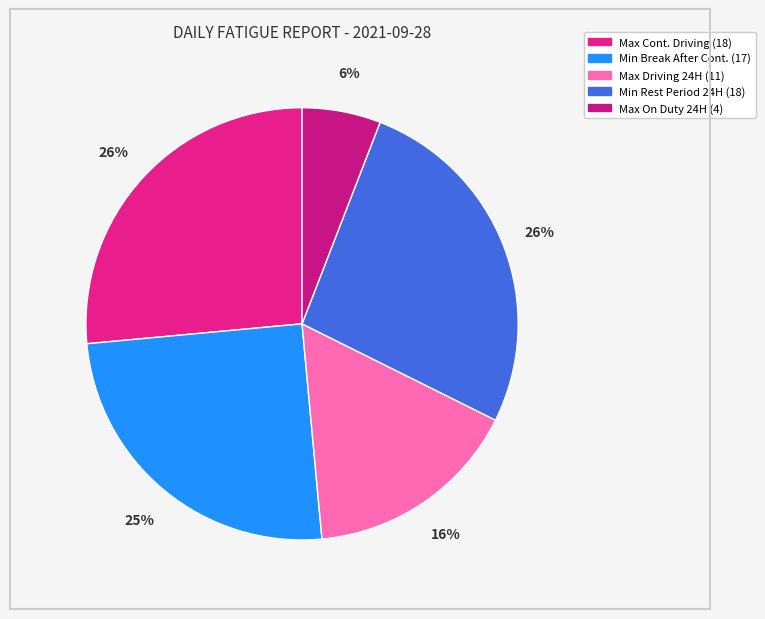

How many segments does this pie chart have?

5